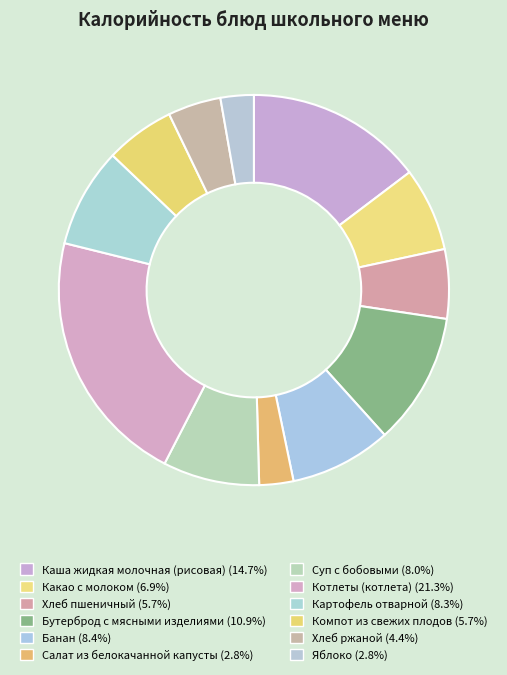

True or false: Салат из белокачанной капусты accounts for 3% of the total.

True